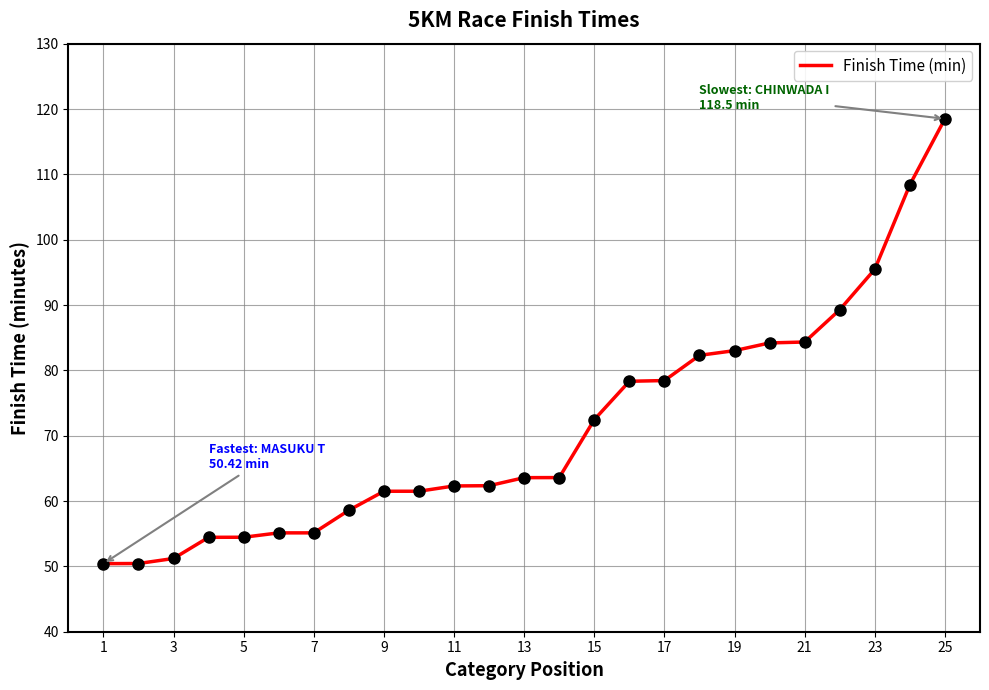

What is the difference between the maximum and minimum values?

68.1